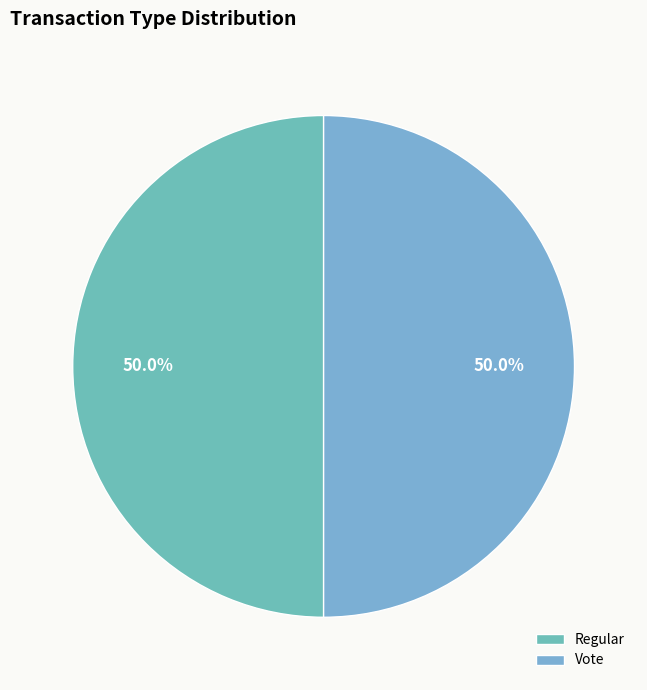

The Regular slice represents 37% of the pie. True or false?

False